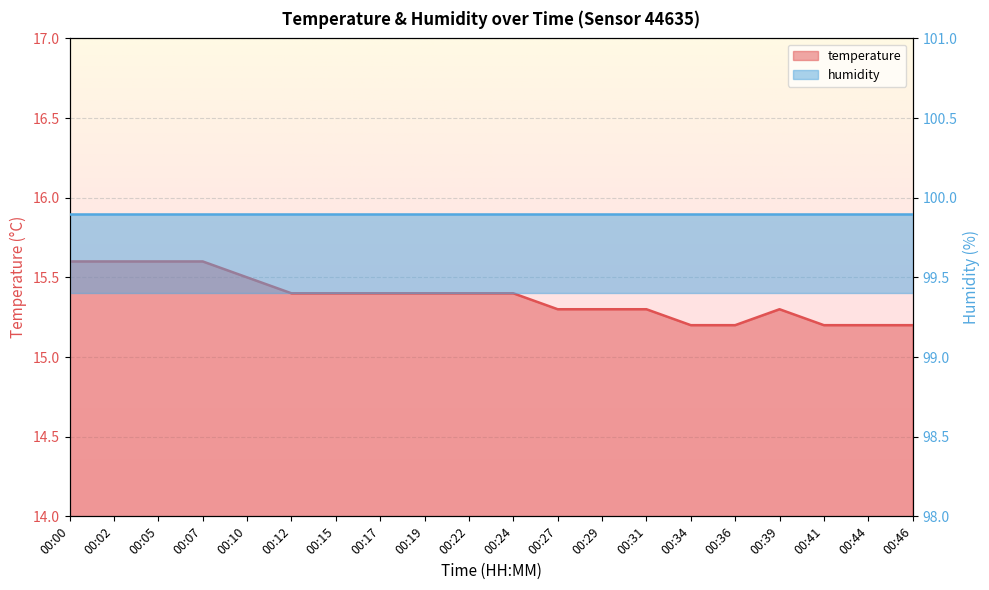

What is the ratio of the value at 00:22 to the value at 00:29?

1.0